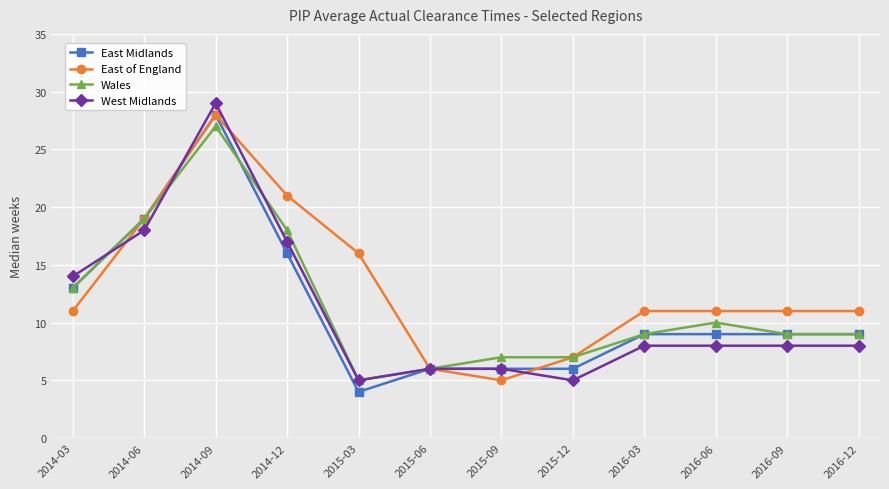

Reading left to right, list all the values displayed in this chart.

East Midlands: 13	19	28	16	4	6	6	6	9	9	9	9
East of England: 11	19	28	21	16	6	5	7	11	11	11	11
Wales: 13	19	27	18	5	6	7	7	9	10	9	9
West Midlands: 14	18	29	17	5	6	6	5	8	8	8	8